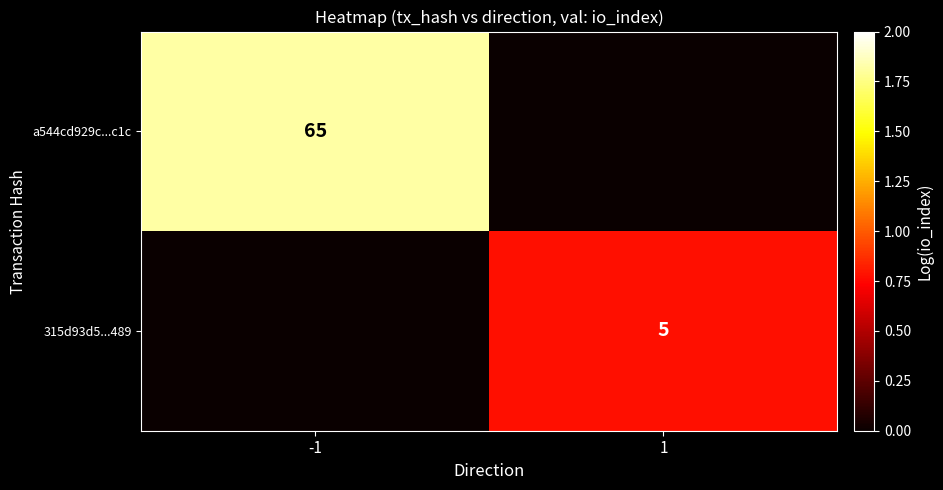

The a544cd929c...c1c series shows 94 at -1. True or false?

False